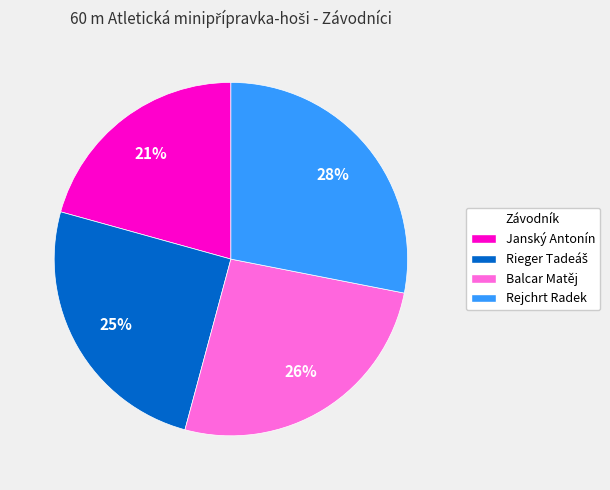

What is the ratio of the value at Rejchrt Radek to the value at Balcar Matěj?

1.1